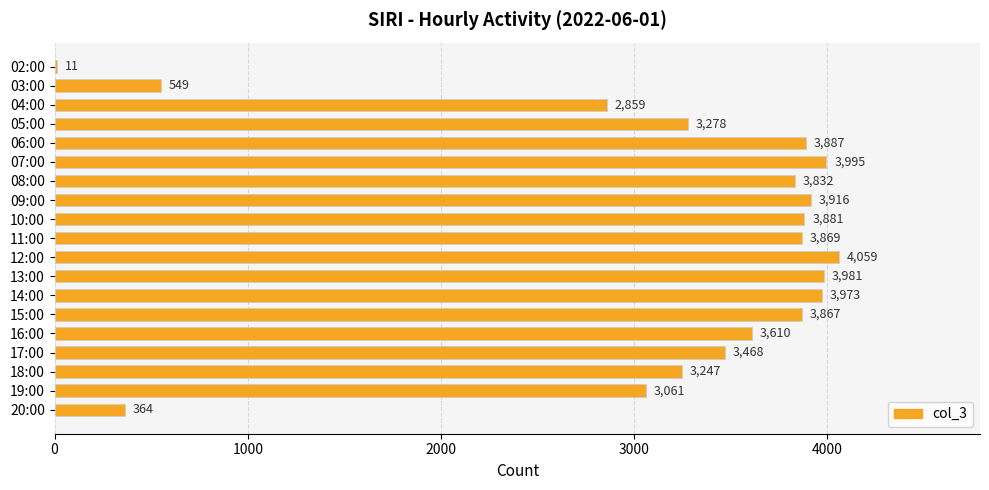

Is it true that the value at 05:00 is 833?

False